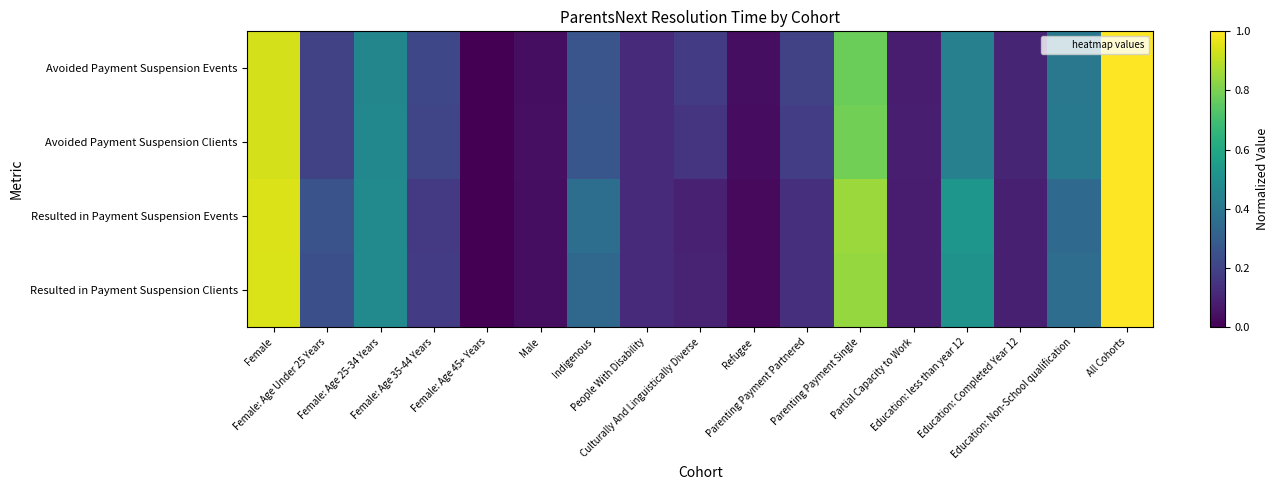

What is the total value across all series at All Cohorts?

4.0